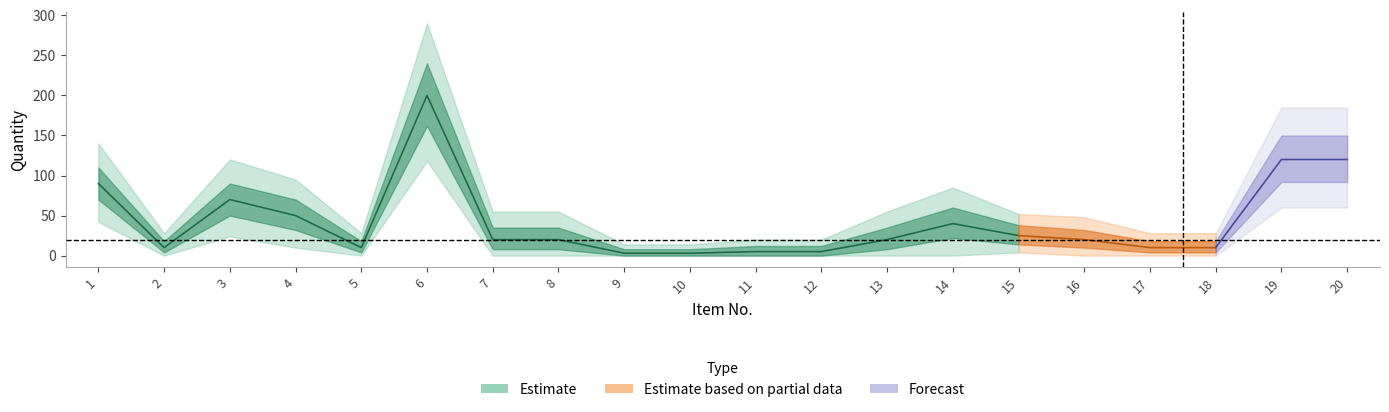

The value of upper1 at 20 is 150. True or false?

True